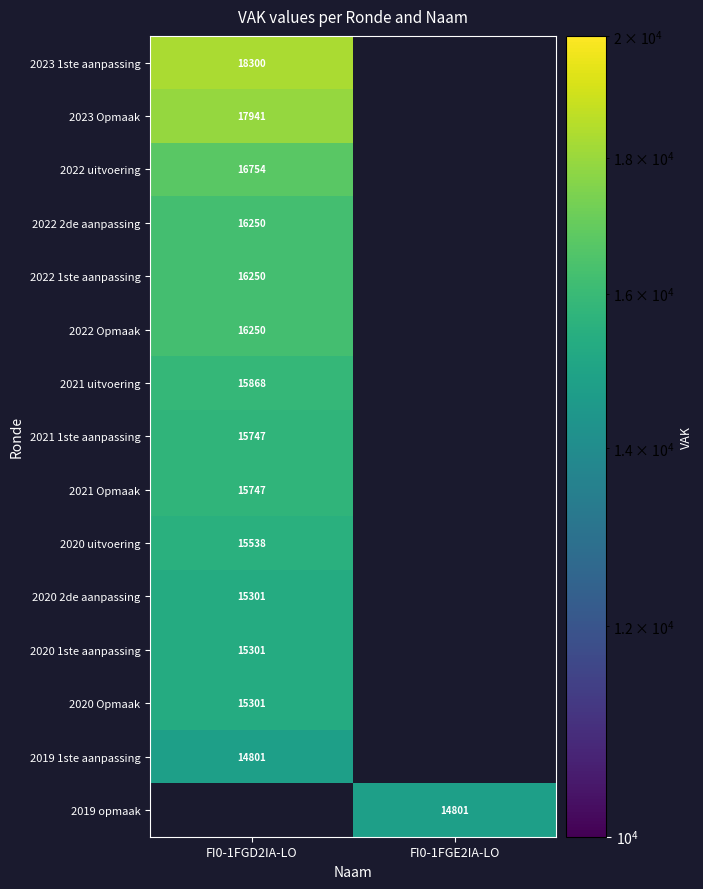

True or false: 2022 uitvoering has a value of 9418 at FI0-1FGD2IA-LO.

False